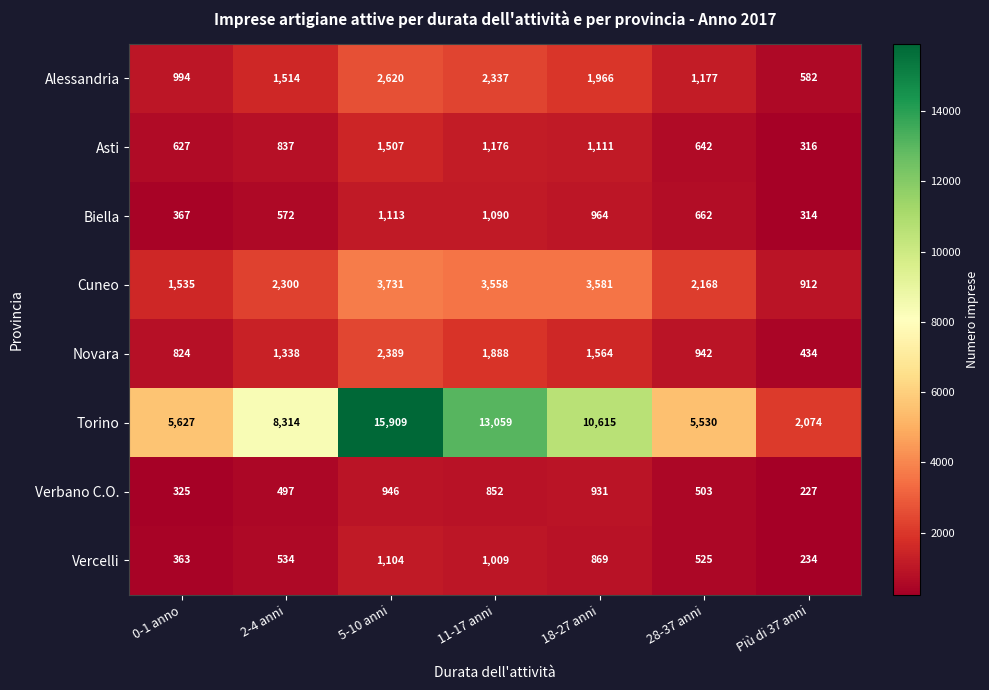

At which category does the chart reach its minimum across all series?

Più di 37 anni